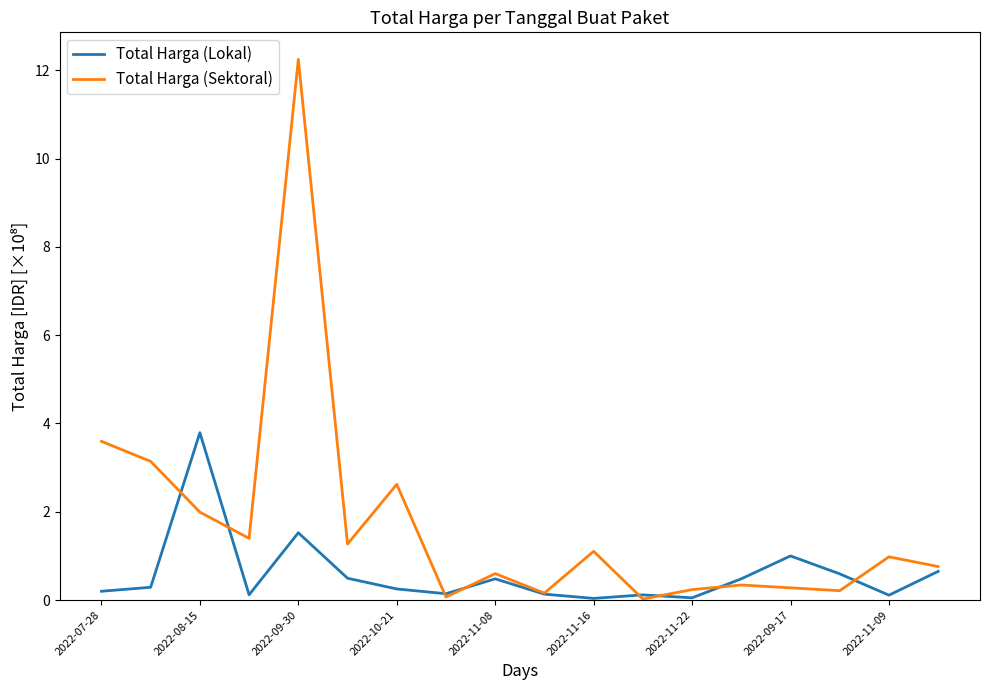

Which series has the largest range (max minus min)?

Total Harga (Sektoral)